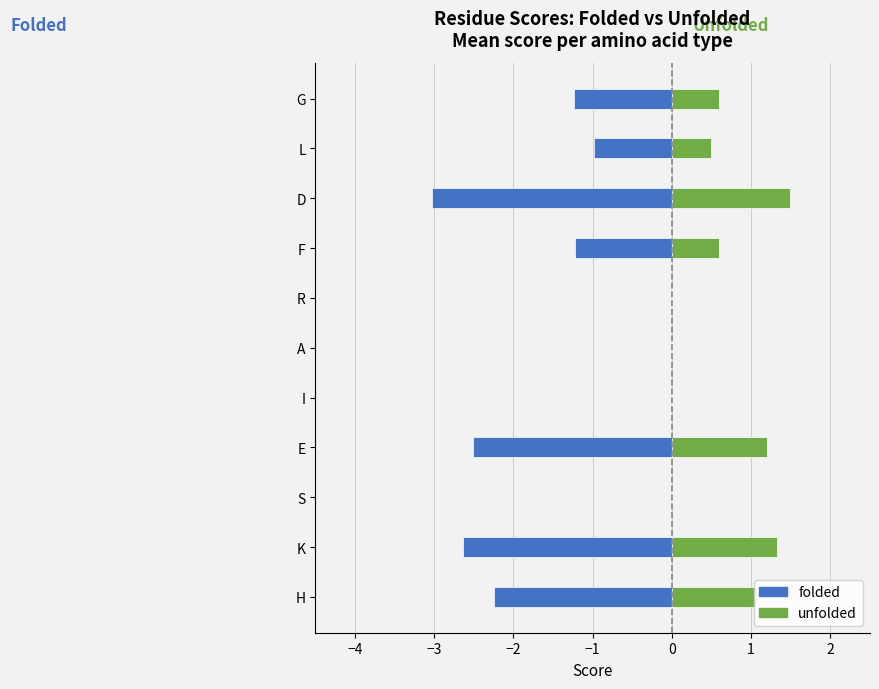

Reading right to left, transcribe all the data shown in this chart.

folded: -1.2	-1.0	-3.0	-1.2	0.0	0.0	0.0	-2.5	0.0	-2.6	-2.2
unfolded: 0.6	0.5	1.5	0.6	0.0	0.0	0.0	1.2	0.0	1.3	1.1